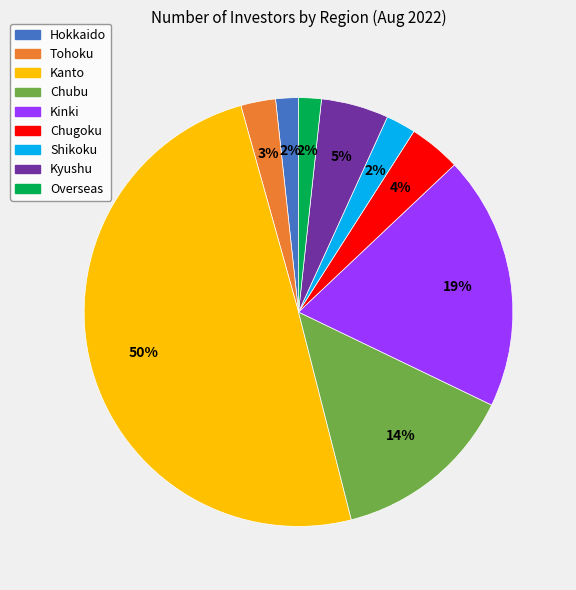

Which has a higher value, Shikoku or Kyushu?

Kyushu